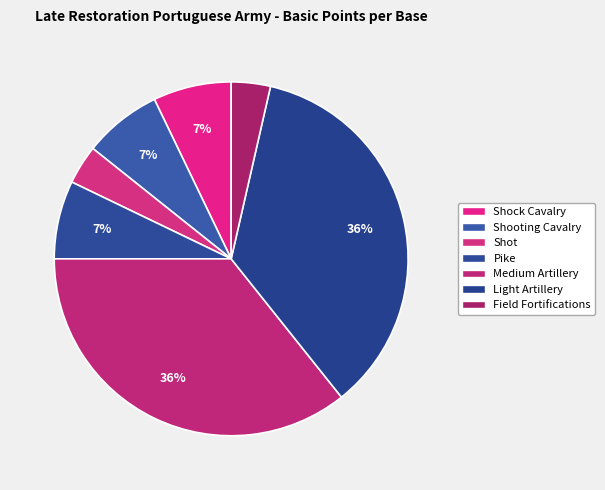

To the nearest percent, what is the average slice percentage?

14%